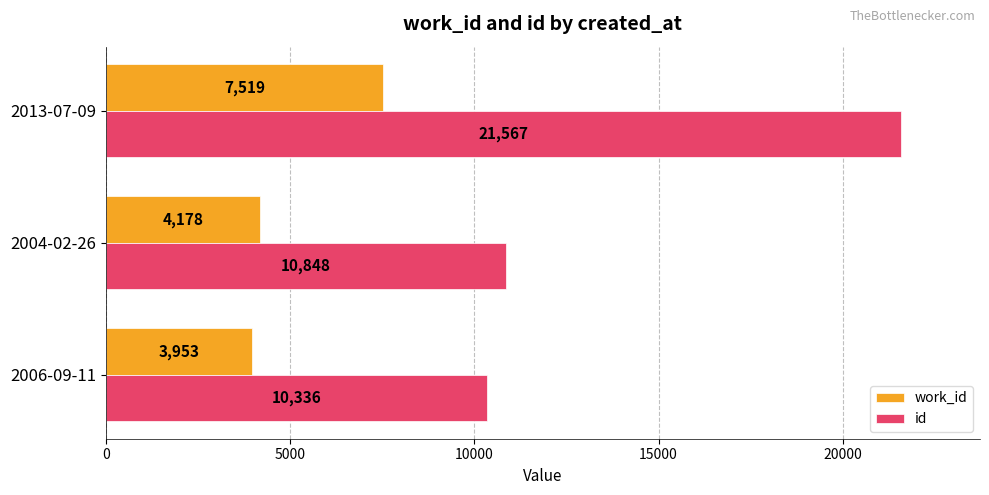

Which series has the largest range (max minus min)?

id